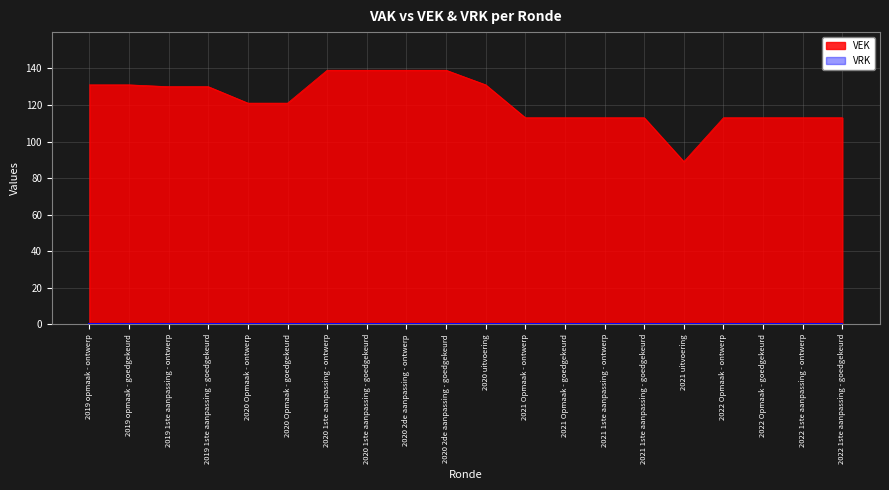

Rank the categories by value from highest to lowest.

2020 1ste aanpassing - ontwerp, 2020 1ste aanpassing - goedgekeurd, 2020 2de aanpassing - ontwerp, 2020 2de aanpassing - goedgekeurd, 2019 opmaak - ontwerp, 2019 opmaak - goedgekeurd, 2020 uitvoering, 2019 1ste aanpassing - ontwerp, 2019 1ste aanpassing - goedgekeurd, 2020 Opmaak - ontwerp, 2020 Opmaak - goedgekeurd, 2021 Opmaak - ontwerp, 2021 Opmaak - goedgekeurd, 2021 1ste aanpassing - ontwerp, 2021 1ste aanpassing - goedgekeurd, 2022 Opmaak - ontwerp, 2022 Opmaak - goedgekeurd, 2022 1ste aanpassing - ontwerp, 2022 1ste aanpassing - goedgekeurd, 2021 uitvoering